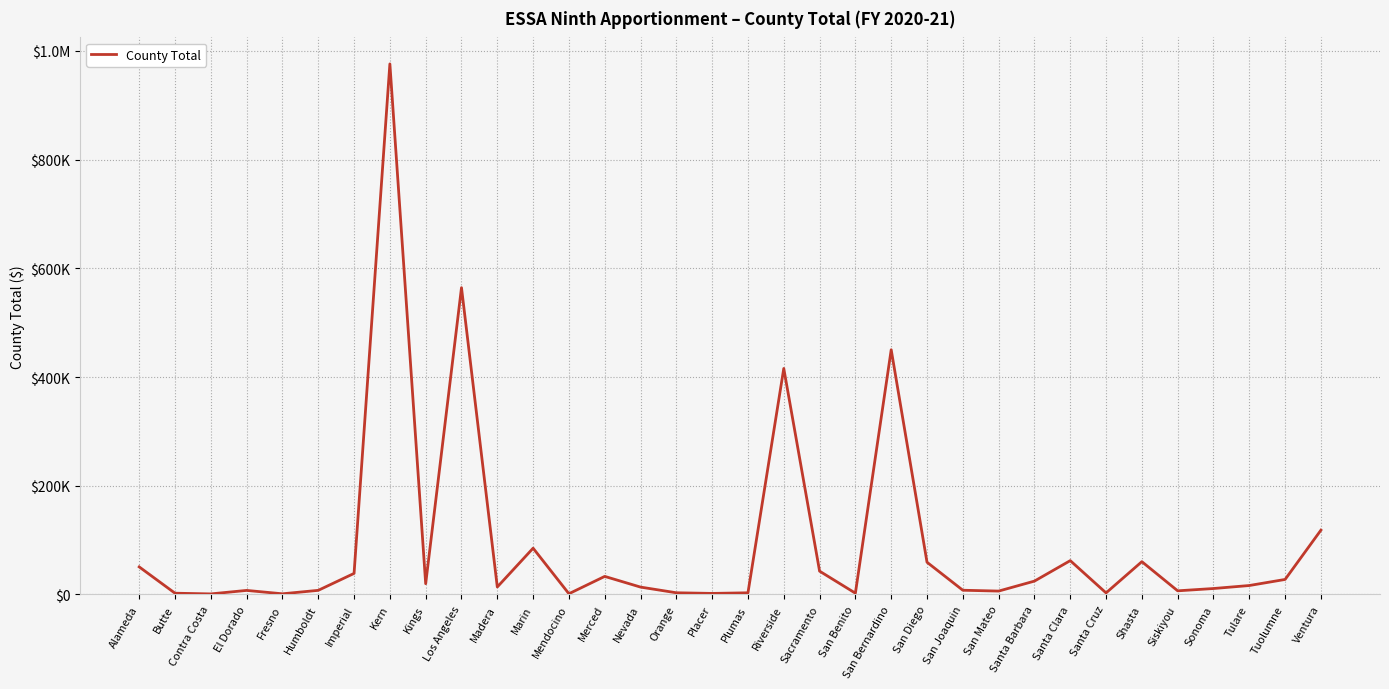

What is the label of the 16th point from the left?

Orange